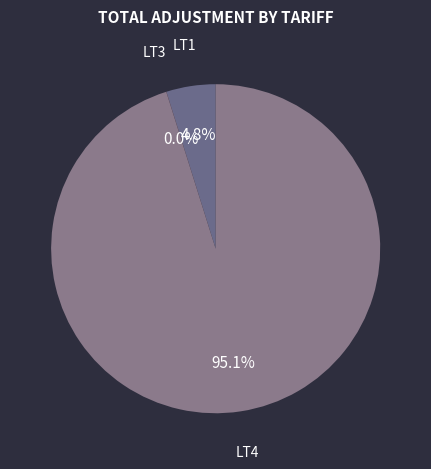

Is there a majority slice in this chart?

Yes